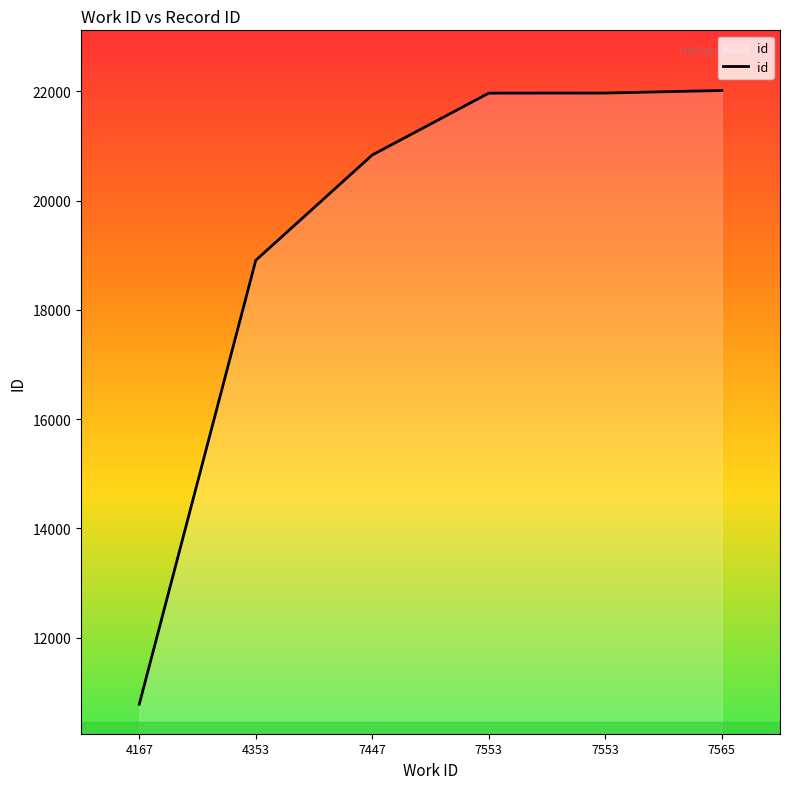

How many values are below 21967?

3